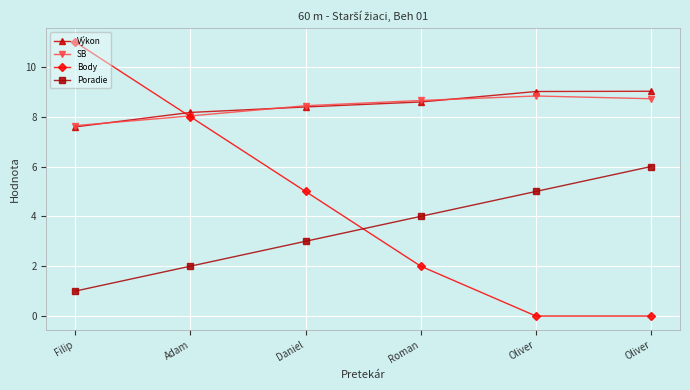

How many data points in Poradie are less than 4?

3